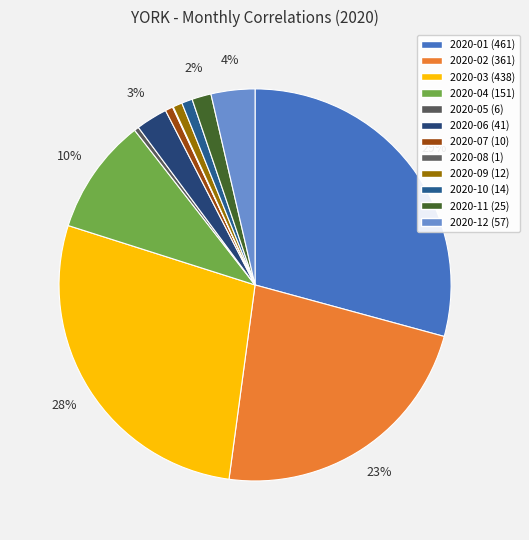

Is there a majority slice in this chart?

No